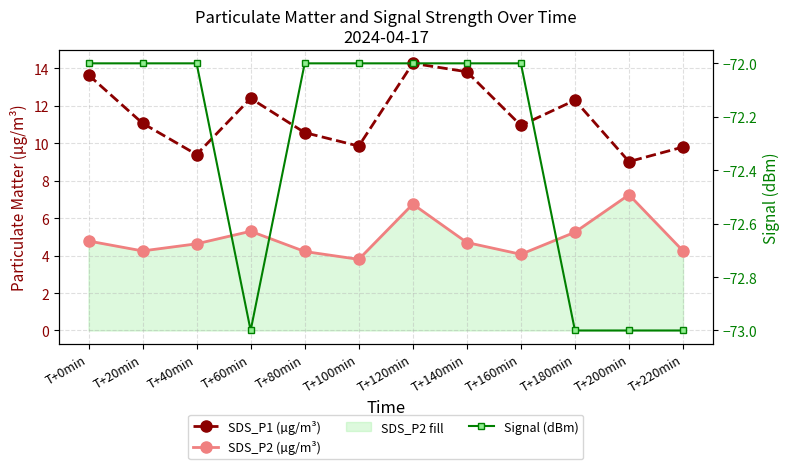

How many data points does each series have?

12